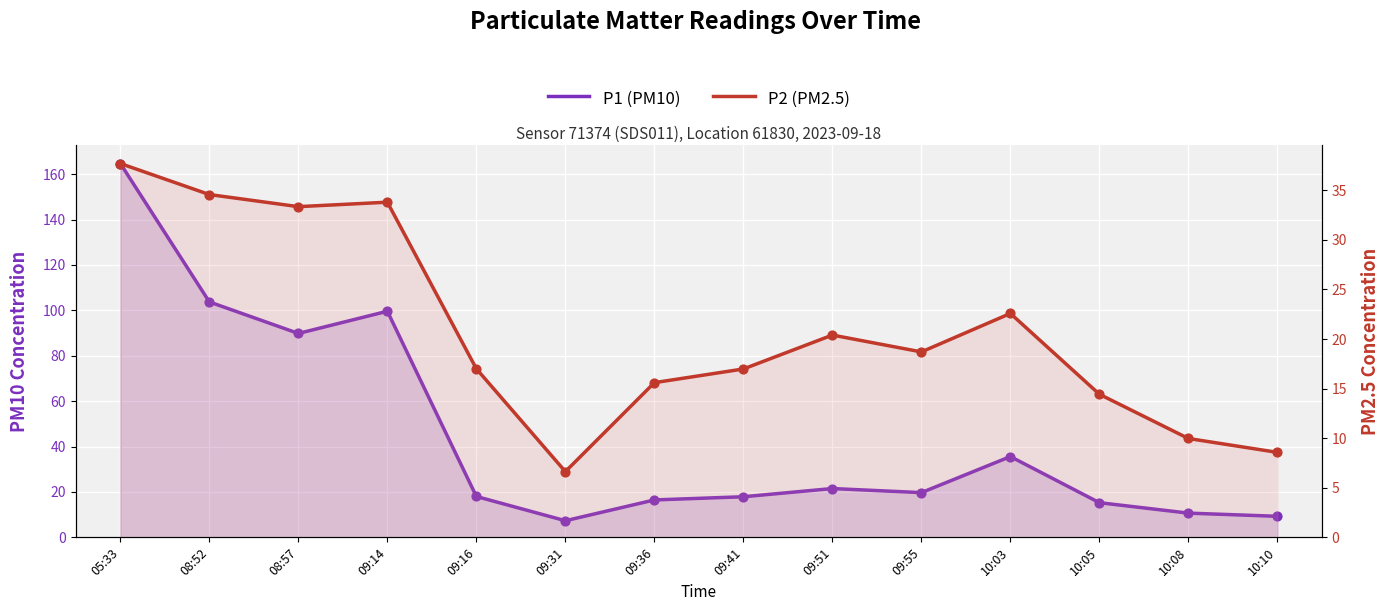

Which series has the largest total across all categories?

P1 (PM10)